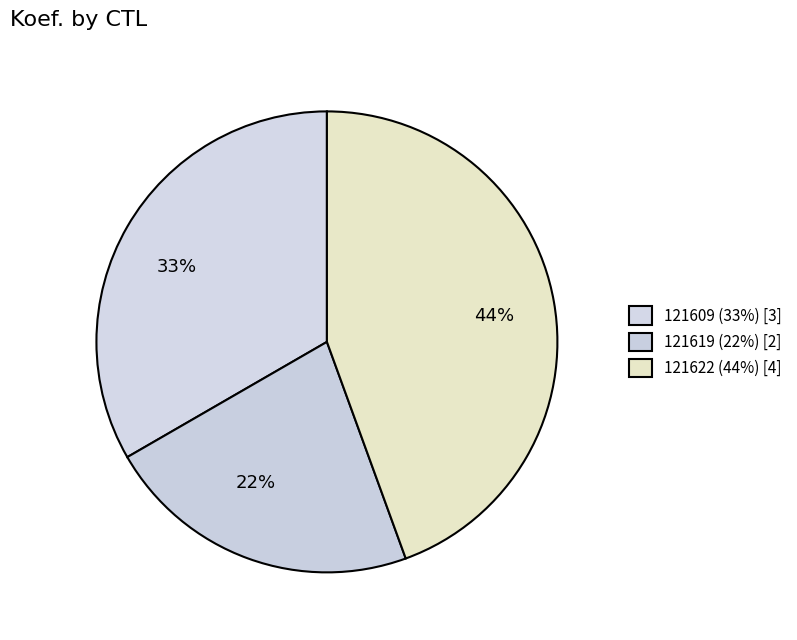

To the nearest percent, what is the difference between the largest and smallest slice percentages?

22%